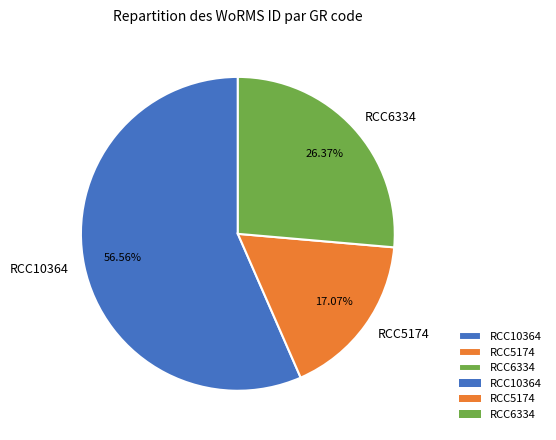

To the nearest percent, what is the difference between the largest and smallest slice percentages?

39%